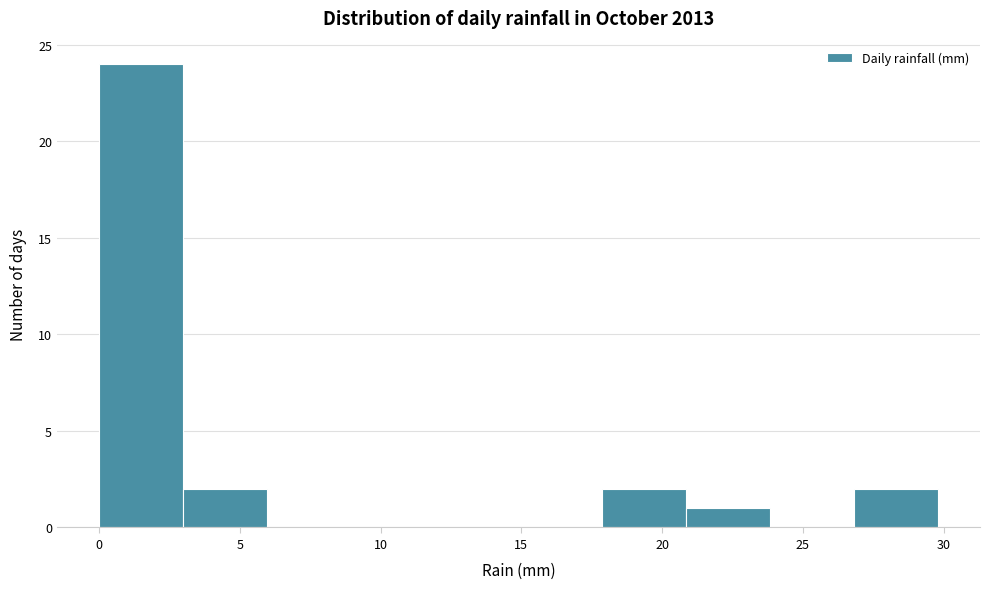

Which range on the x-axis has the tallest bar?

0 to 3